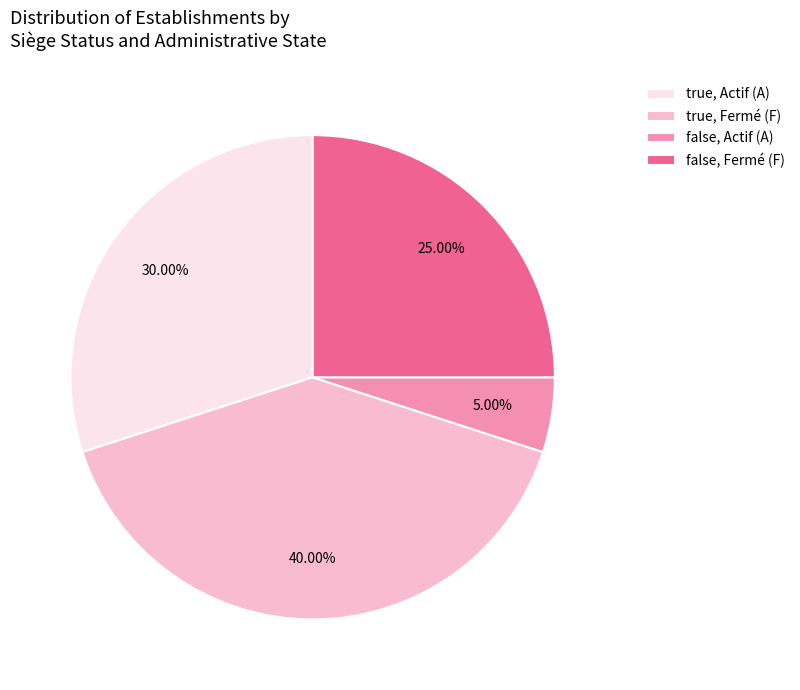

Is there a majority slice in this chart?

No